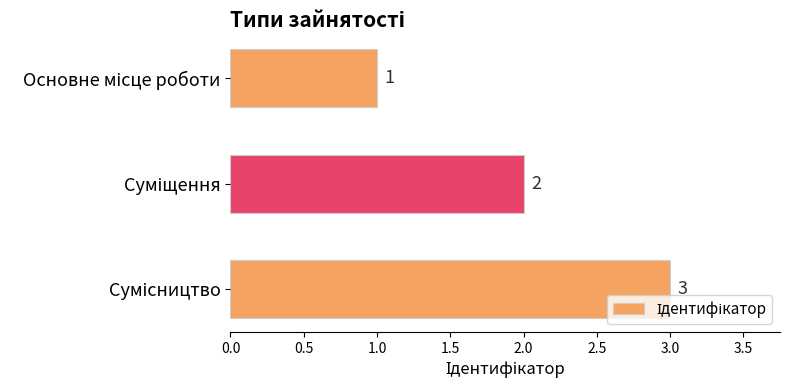

What is the sum of all values?

6